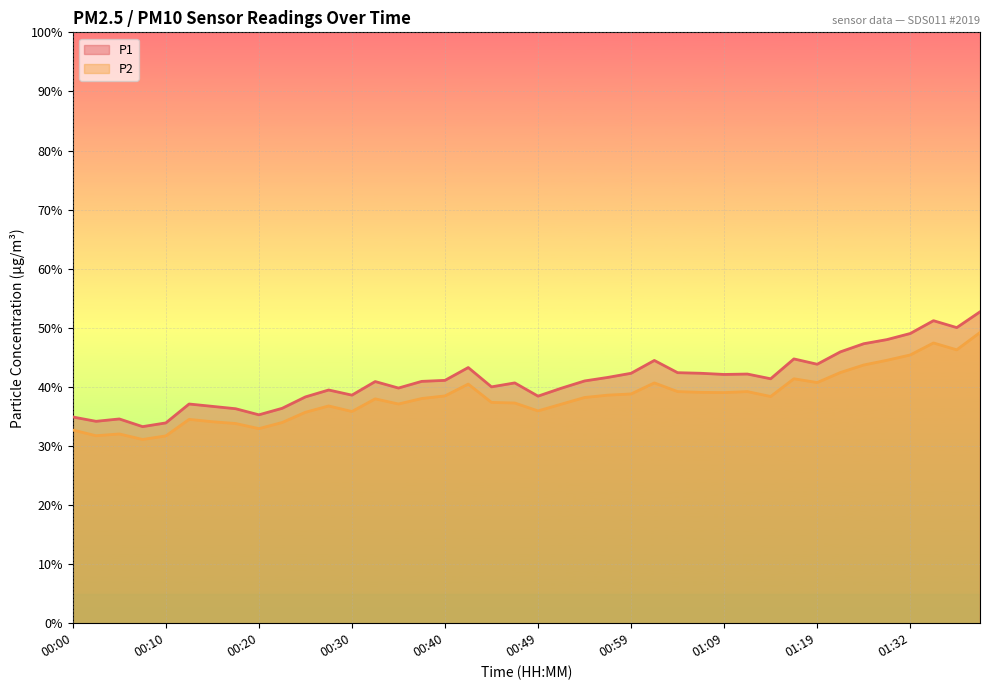

What position from the right is 01:09?

12